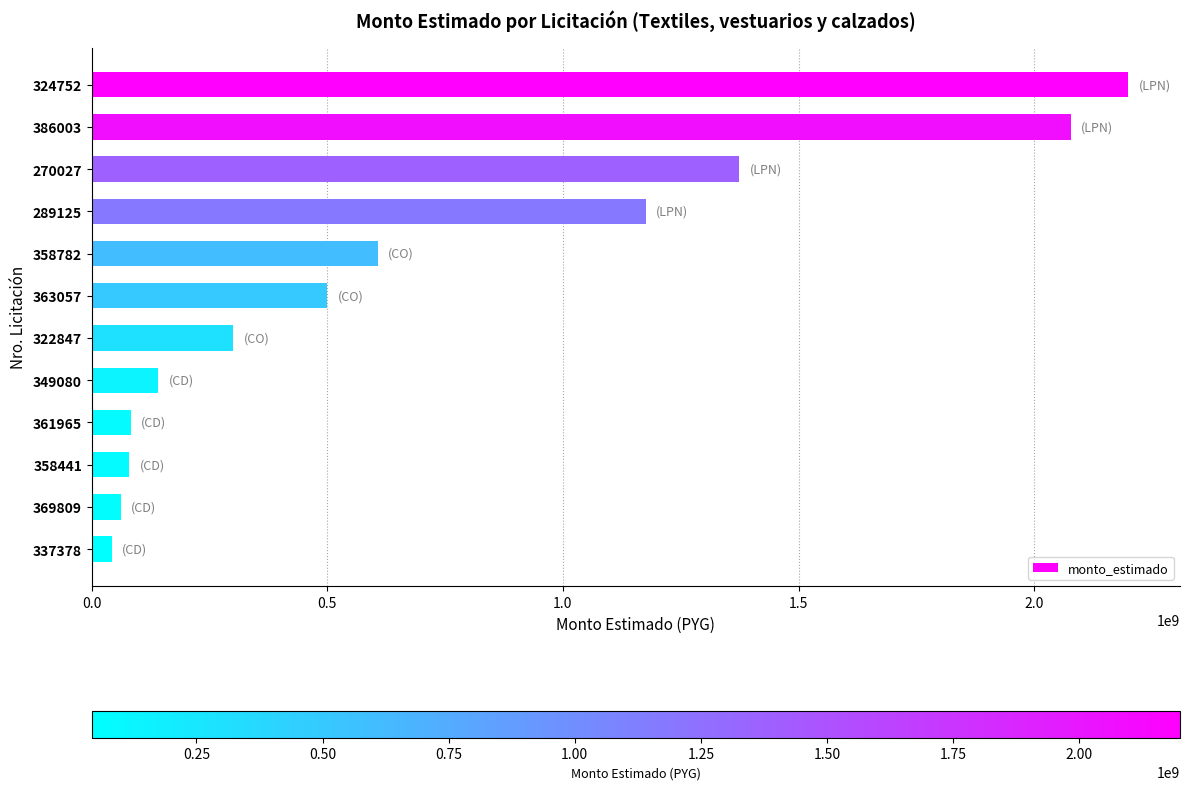

What is the ratio of the value at 289125 to the value at 270027?

0.9